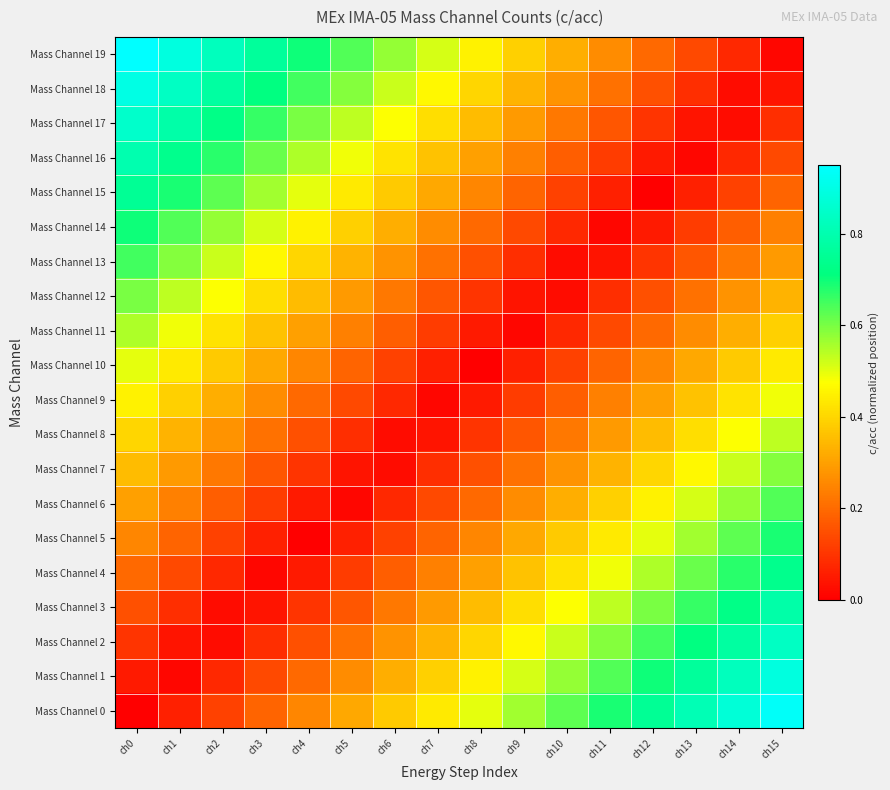

Reading left to right, list all the values displayed in this chart.

Mass Channel 0: ch0=0.0	ch1=0.1	ch2=0.1	ch3=0.2	ch4=0.2	ch5=0.3	ch6=0.4	ch7=0.4	ch8=0.5	ch9=0.6	ch10=0.6	ch11=0.7	ch12=0.8	ch13=0.8	ch14=0.9	ch15=0.9
Mass Channel 1: ch0=0.1	ch1=0.0	ch2=0.1	ch3=0.1	ch4=0.2	ch5=0.3	ch6=0.3	ch7=0.4	ch8=0.5	ch9=0.5	ch10=0.6	ch11=0.6	ch12=0.7	ch13=0.8	ch14=0.8	ch15=0.9
Mass Channel 2: ch0=0.1	ch1=0.0	ch2=0.0	ch3=0.1	ch4=0.1	ch5=0.2	ch6=0.3	ch7=0.3	ch8=0.4	ch9=0.5	ch10=0.5	ch11=0.6	ch12=0.7	ch13=0.7	ch14=0.8	ch15=0.8
Mass Channel 3: ch0=0.1	ch1=0.1	ch2=0.0	ch3=0.0	ch4=0.1	ch5=0.2	ch6=0.2	ch7=0.3	ch8=0.3	ch9=0.4	ch10=0.5	ch11=0.5	ch12=0.6	ch13=0.7	ch14=0.7	ch15=0.8
Mass Channel 4: ch0=0.2	ch1=0.1	ch2=0.1	ch3=0.0	ch4=0.0	ch5=0.1	ch6=0.2	ch7=0.2	ch8=0.3	ch9=0.4	ch10=0.4	ch11=0.5	ch12=0.6	ch13=0.6	ch14=0.7	ch15=0.7
Mass Channel 5: ch0=0.2	ch1=0.2	ch2=0.1	ch3=0.1	ch4=0.0	ch5=0.1	ch6=0.1	ch7=0.2	ch8=0.2	ch9=0.3	ch10=0.4	ch11=0.4	ch12=0.5	ch13=0.6	ch14=0.6	ch15=0.7
Mass Channel 6: ch0=0.3	ch1=0.2	ch2=0.2	ch3=0.1	ch4=0.0	ch5=0.0	ch6=0.1	ch7=0.1	ch8=0.2	ch9=0.3	ch10=0.3	ch11=0.4	ch12=0.5	ch13=0.5	ch14=0.6	ch15=0.6
Mass Channel 7: ch0=0.3	ch1=0.3	ch2=0.2	ch3=0.2	ch4=0.1	ch5=0.0	ch6=0.0	ch7=0.1	ch8=0.2	ch9=0.2	ch10=0.3	ch11=0.3	ch12=0.4	ch13=0.5	ch14=0.5	ch15=0.6
Mass Channel 8: ch0=0.4	ch1=0.3	ch2=0.3	ch3=0.2	ch4=0.2	ch5=0.1	ch6=0.0	ch7=0.0	ch8=0.1	ch9=0.2	ch10=0.2	ch11=0.3	ch12=0.3	ch13=0.4	ch14=0.5	ch15=0.5
Mass Channel 9: ch0=0.5	ch1=0.4	ch2=0.3	ch3=0.3	ch4=0.2	ch5=0.1	ch6=0.1	ch7=0.0	ch8=0.0	ch9=0.1	ch10=0.2	ch11=0.2	ch12=0.3	ch13=0.4	ch14=0.4	ch15=0.5
Mass Channel 10: ch0=0.5	ch1=0.4	ch2=0.4	ch3=0.3	ch4=0.2	ch5=0.2	ch6=0.1	ch7=0.1	ch8=0.0	ch9=0.1	ch10=0.1	ch11=0.2	ch12=0.2	ch13=0.3	ch14=0.4	ch15=0.4
Mass Channel 11: ch0=0.6	ch1=0.5	ch2=0.4	ch3=0.4	ch4=0.3	ch5=0.2	ch6=0.2	ch7=0.1	ch8=0.1	ch9=0.0	ch10=0.1	ch11=0.1	ch12=0.2	ch13=0.3	ch14=0.3	ch15=0.4
Mass Channel 12: ch0=0.6	ch1=0.5	ch2=0.5	ch3=0.4	ch4=0.3	ch5=0.3	ch6=0.2	ch7=0.2	ch8=0.1	ch9=0.0	ch10=0.0	ch11=0.1	ch12=0.2	ch13=0.2	ch14=0.3	ch15=0.3
Mass Channel 13: ch0=0.7	ch1=0.6	ch2=0.5	ch3=0.5	ch4=0.4	ch5=0.3	ch6=0.3	ch7=0.2	ch8=0.2	ch9=0.1	ch10=0.0	ch11=0.0	ch12=0.1	ch13=0.2	ch14=0.2	ch15=0.3
Mass Channel 14: ch0=0.7	ch1=0.6	ch2=0.6	ch3=0.5	ch4=0.4	ch5=0.4	ch6=0.3	ch7=0.3	ch8=0.2	ch9=0.1	ch10=0.1	ch11=0.0	ch12=0.1	ch13=0.1	ch14=0.2	ch15=0.2
Mass Channel 15: ch0=0.8	ch1=0.7	ch2=0.6	ch3=0.6	ch4=0.5	ch5=0.4	ch6=0.4	ch7=0.3	ch8=0.2	ch9=0.2	ch10=0.1	ch11=0.1	ch12=0.0	ch13=0.1	ch14=0.1	ch15=0.2
Mass Channel 16: ch0=0.8	ch1=0.7	ch2=0.7	ch3=0.6	ch4=0.6	ch5=0.5	ch6=0.4	ch7=0.4	ch8=0.3	ch9=0.2	ch10=0.2	ch11=0.1	ch12=0.1	ch13=0.0	ch14=0.1	ch15=0.1
Mass Channel 17: ch0=0.8	ch1=0.8	ch2=0.7	ch3=0.7	ch4=0.6	ch5=0.5	ch6=0.5	ch7=0.4	ch8=0.3	ch9=0.3	ch10=0.2	ch11=0.2	ch12=0.1	ch13=0.0	ch14=0.0	ch15=0.1
Mass Channel 18: ch0=0.9	ch1=0.8	ch2=0.8	ch3=0.7	ch4=0.7	ch5=0.6	ch6=0.5	ch7=0.5	ch8=0.4	ch9=0.3	ch10=0.3	ch11=0.2	ch12=0.2	ch13=0.1	ch14=0.0	ch15=0.0
Mass Channel 19: ch0=0.9	ch1=0.9	ch2=0.8	ch3=0.8	ch4=0.7	ch5=0.6	ch6=0.6	ch7=0.5	ch8=0.4	ch9=0.4	ch10=0.3	ch11=0.3	ch12=0.2	ch13=0.1	ch14=0.1	ch15=0.0